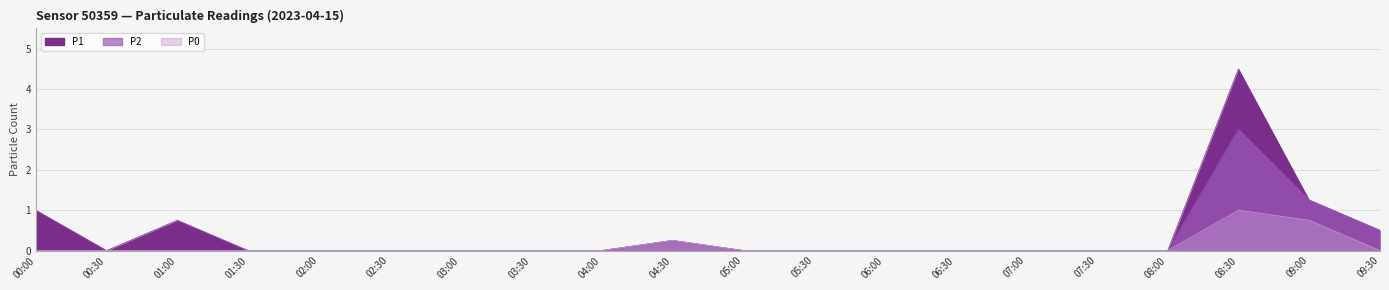

At which label is P2 closest to 1?

09:00